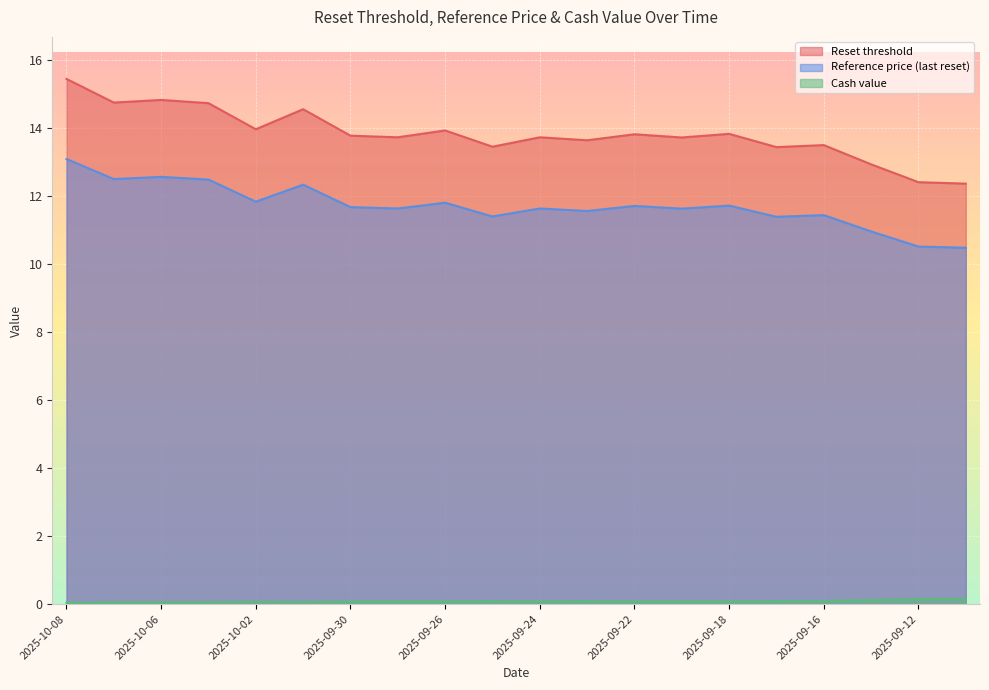

True or false: Reset threshold and Cash value cross at least once.

False